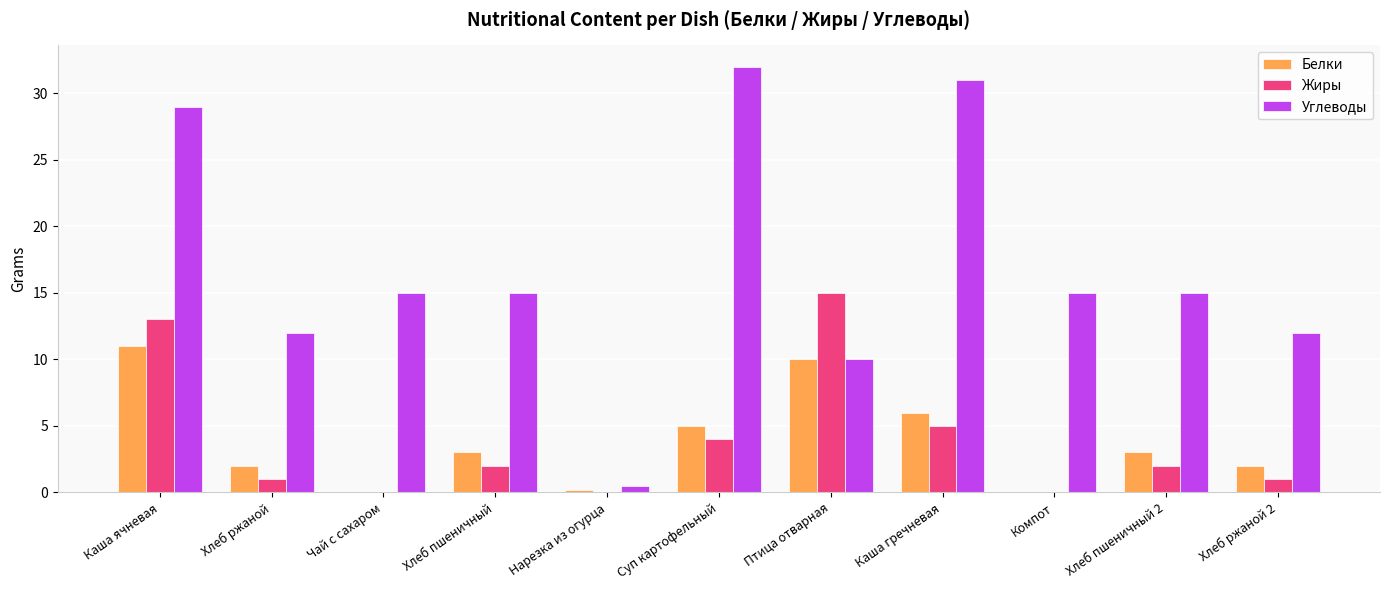

How many distinct data groups are displayed?

3